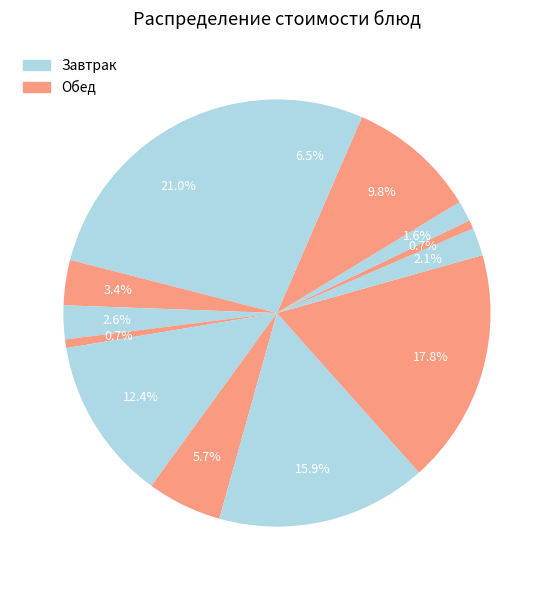

Count the number of slices in the pie.

13